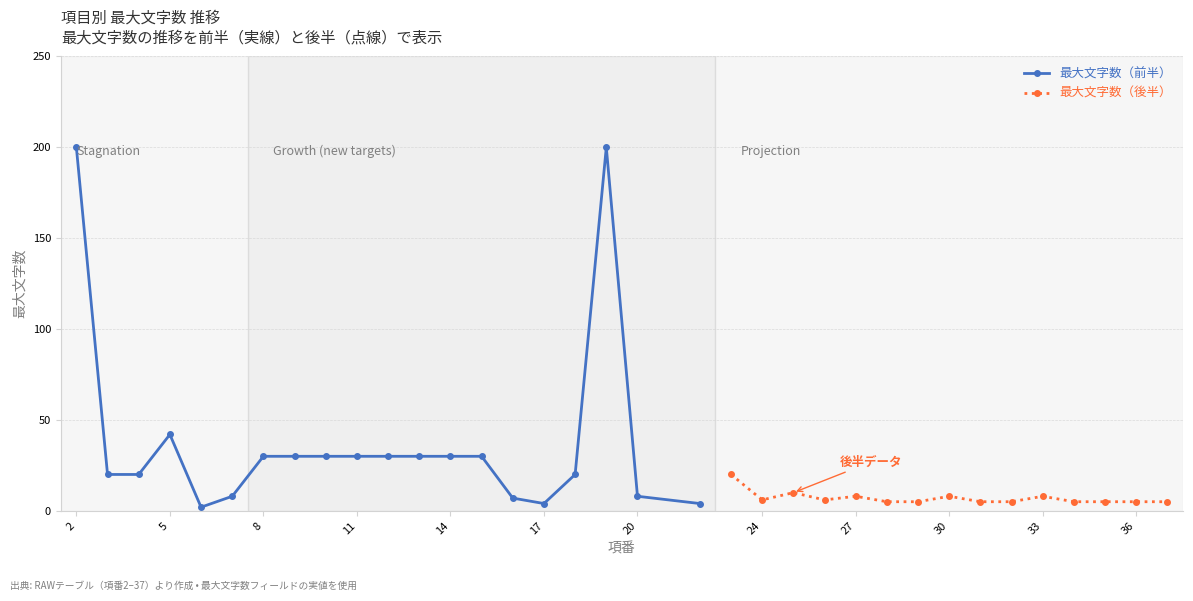

How many interior local peaks does the 最大文字数 series have?

7